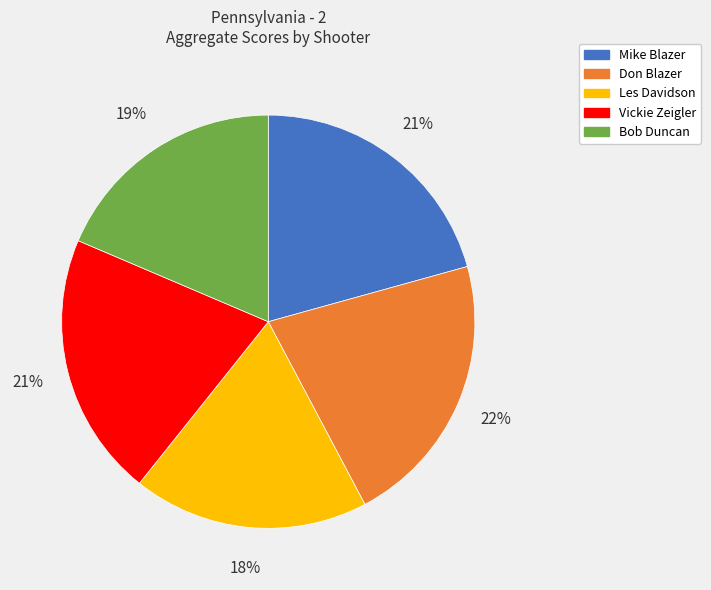

To the nearest percent, what is the combined percentage of Les Davidson and Don Blazer?

40%